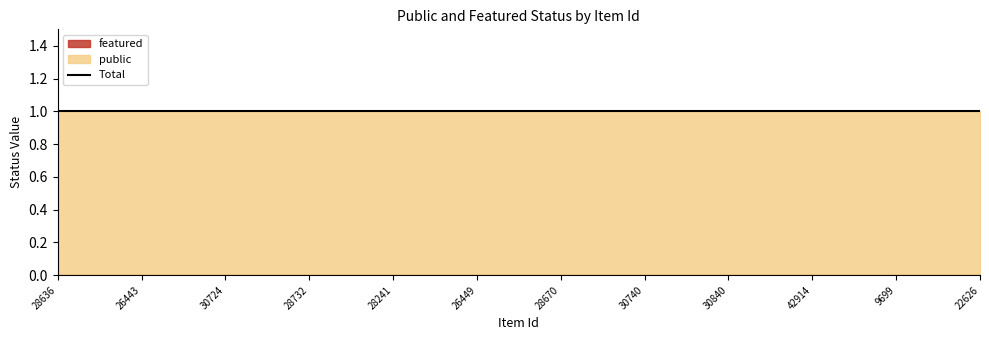

True or false: featured has a value of 0 at 30724.

True